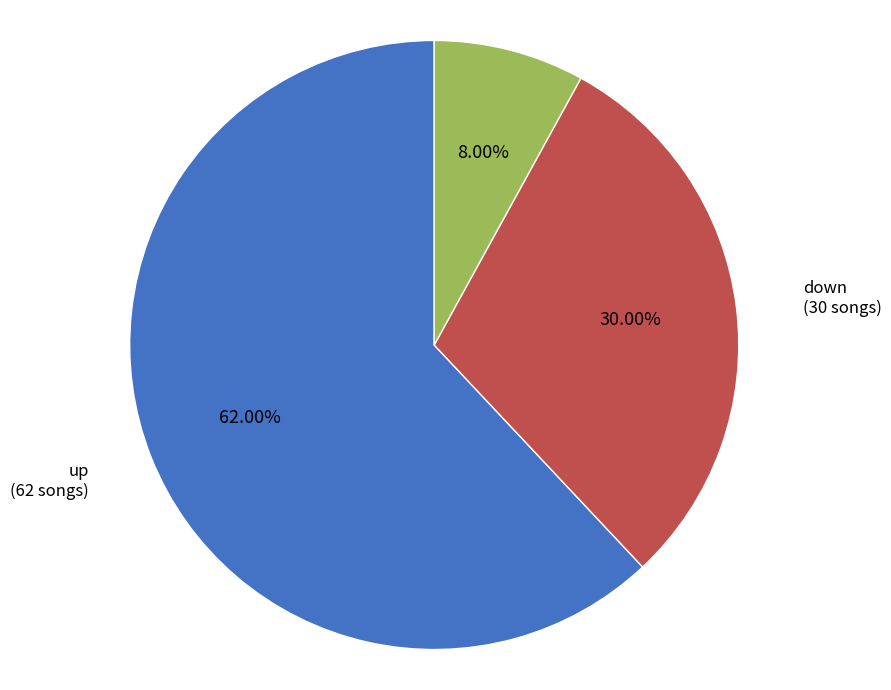

Is there a majority slice in this chart?

Yes